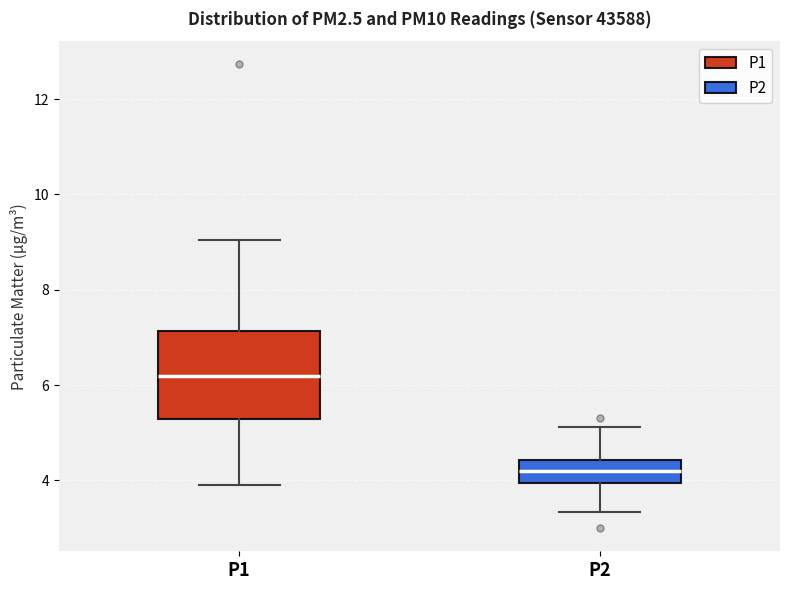

Reading left to right, read every box against the y-axis: the position of its median line, the range the box covers, and the ends of its whiskers. The values are not printed on the chart, so give them approximately, as read against the axis.

P1: median 6.2, box 5.2 to 7.2, whiskers 4.0 to 9.0
P2: median 4.2, box 4.0 to 4.4, whiskers 3.4 to 5.2